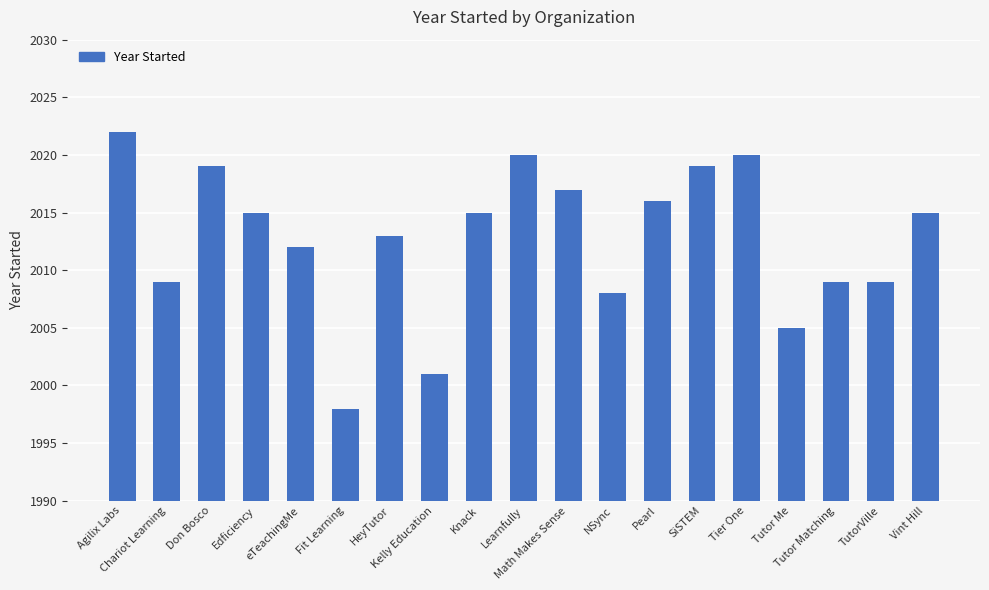

Read the value at Don Bosco, to the nearest 10.

2020